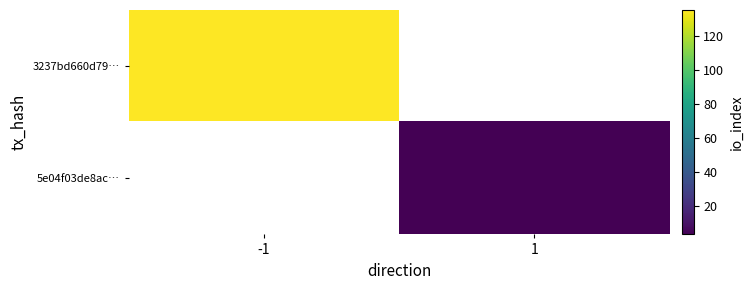

List the labels in order of 3237bd660d79… value, smallest first.

-1, 1